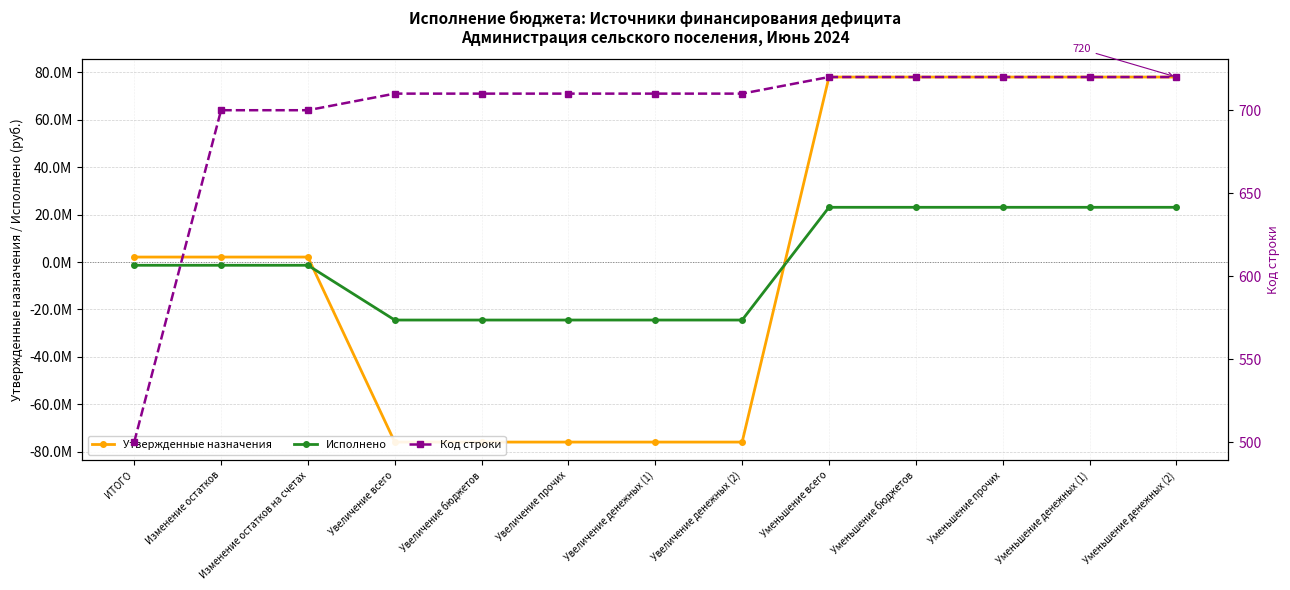

What is the label of the 7th point from the right?

Увеличение денежных (1)